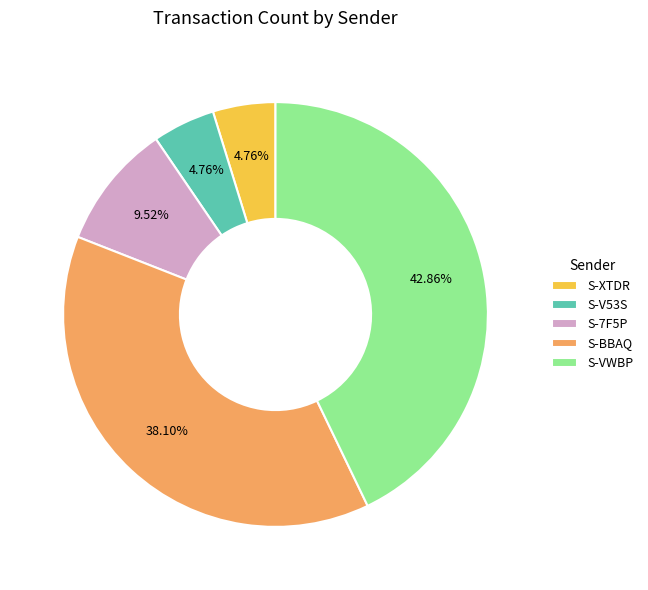

Approximately how many times larger is the value at S-BBAQ compared to S-XTDR?

8.0